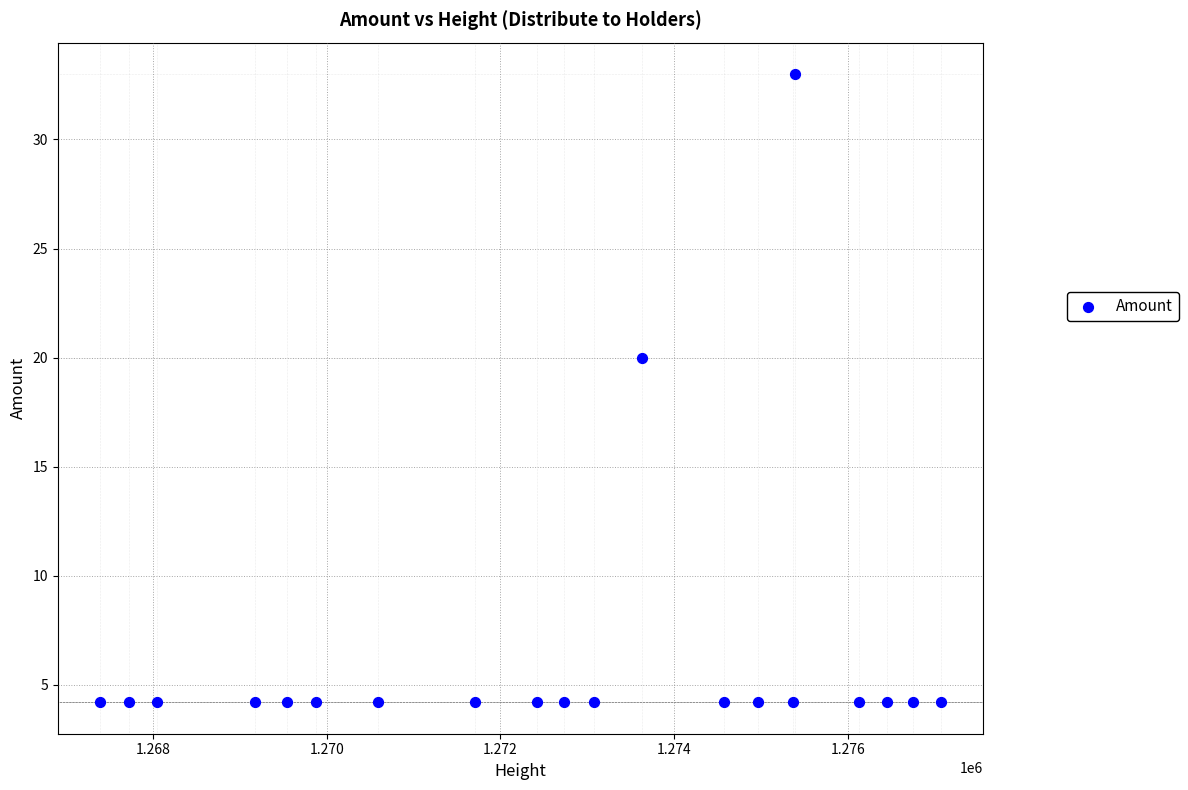

What Y value in the scatter plot is closest to 18?

20.0